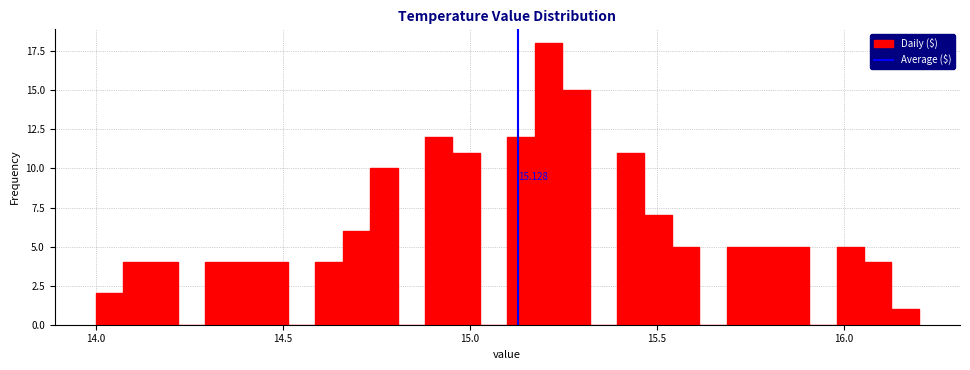

Read against the x-axis, roughly where is the centre of the tallest bar?

15.20